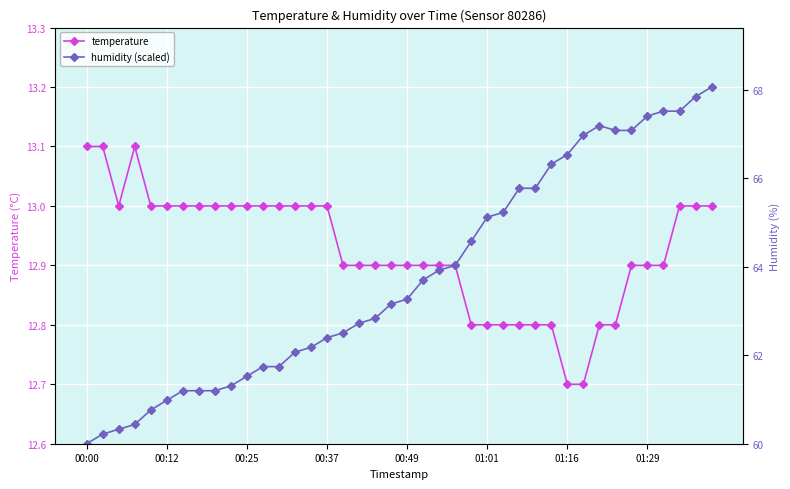

How many interior local peaks does the humidity (scaled) series have?

1